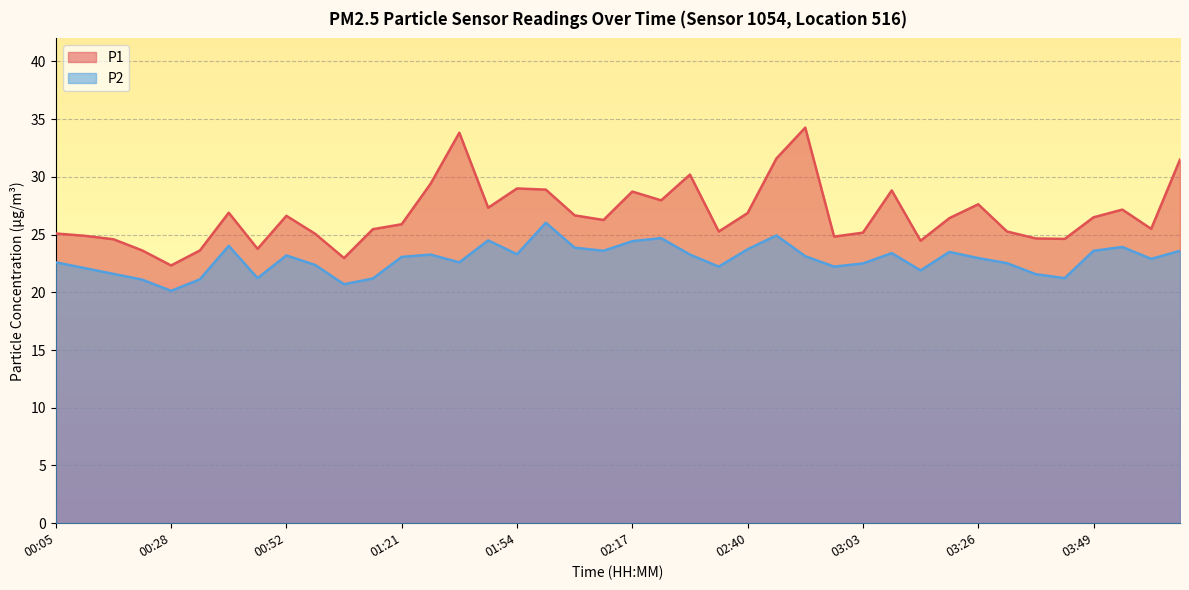

What is the value of the P2 point at the 31st from the left?

21.9